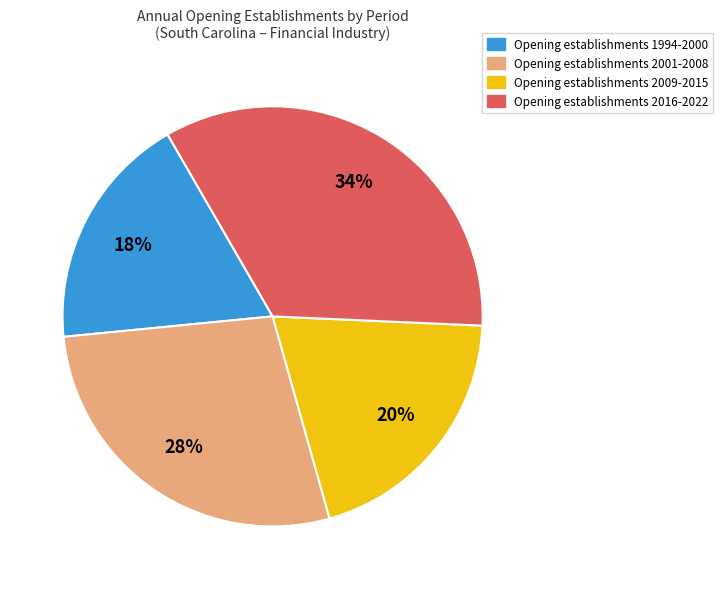

Is there a majority slice in this chart?

No